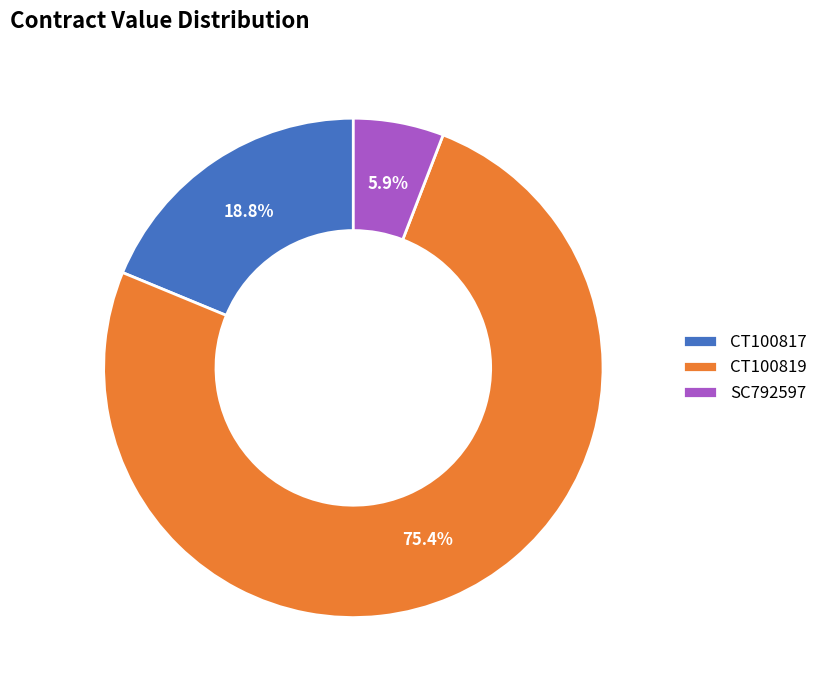

To the nearest percent, what percentage of the pie is CT100819?

75%